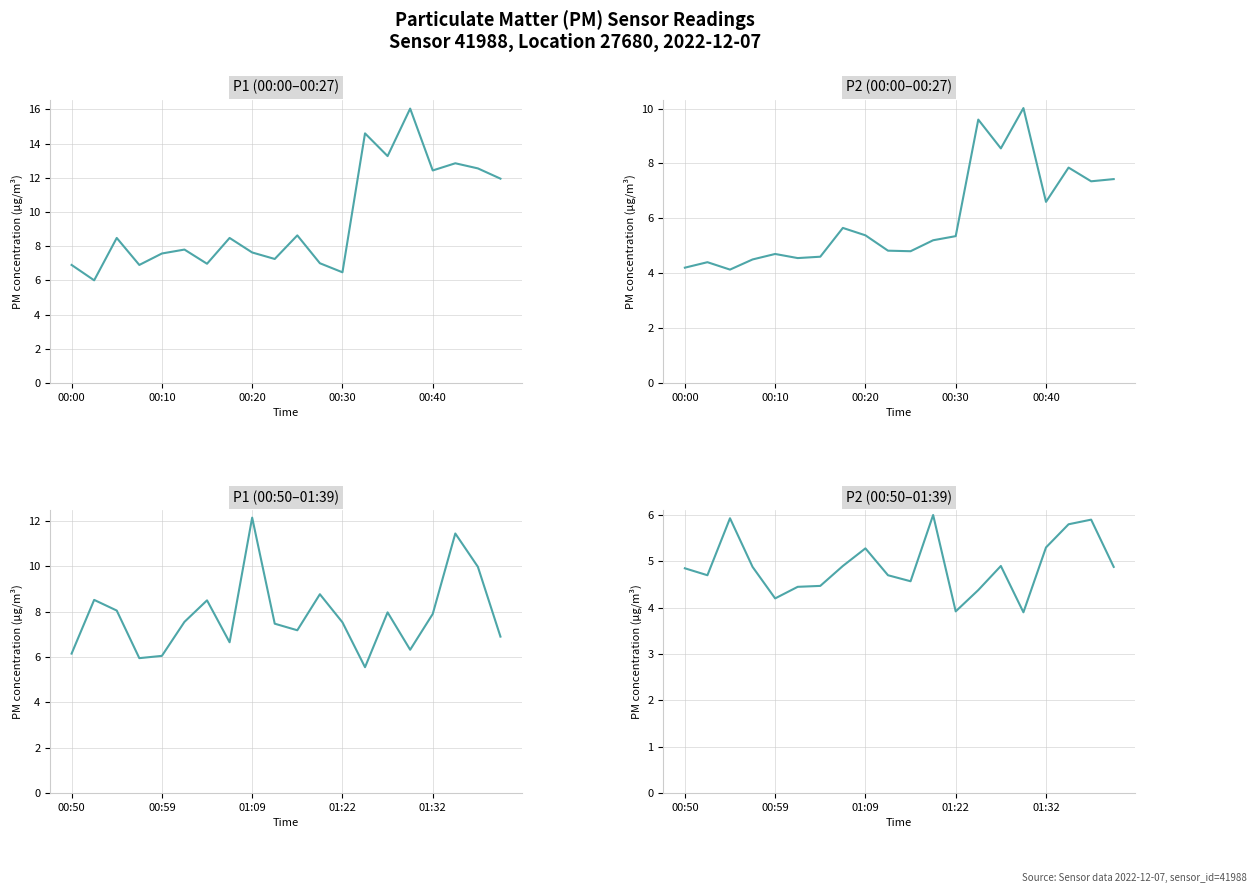

Read the P2 (00:00–00:27) value at 6.

4.6